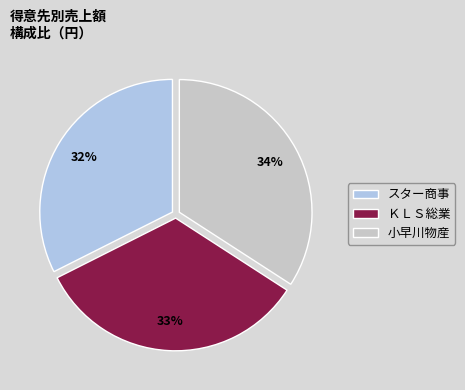

To the nearest percent, what percentage of the pie is 小早川物産?

34%